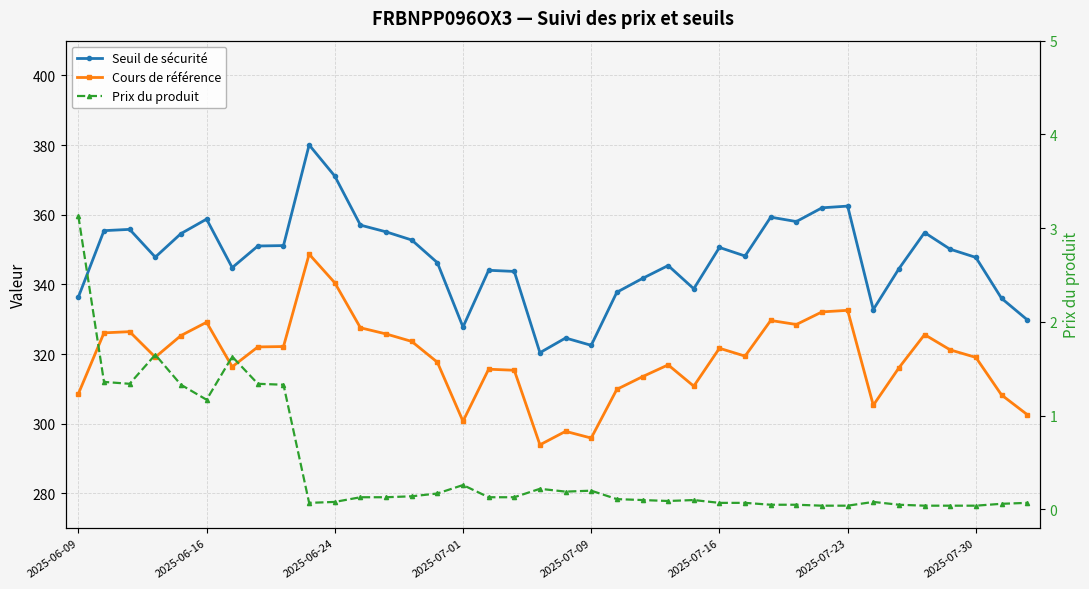

True or false: Prix du produit and Cours de référence intersect in this chart.

False